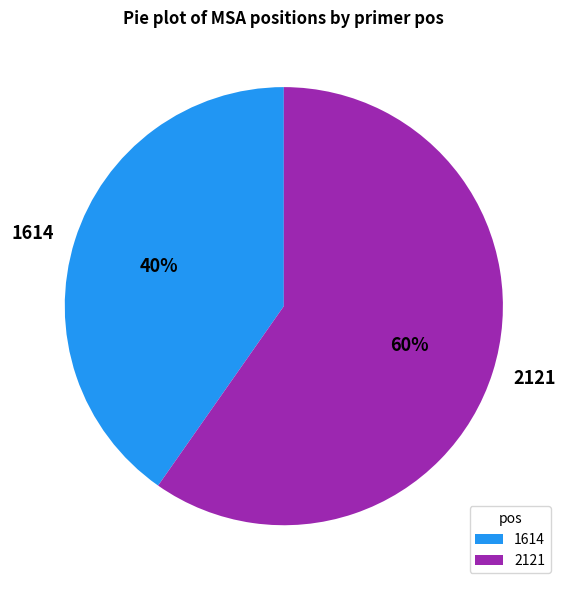

To the nearest percent, what is the combined percentage of 2121 and 1614?

100%